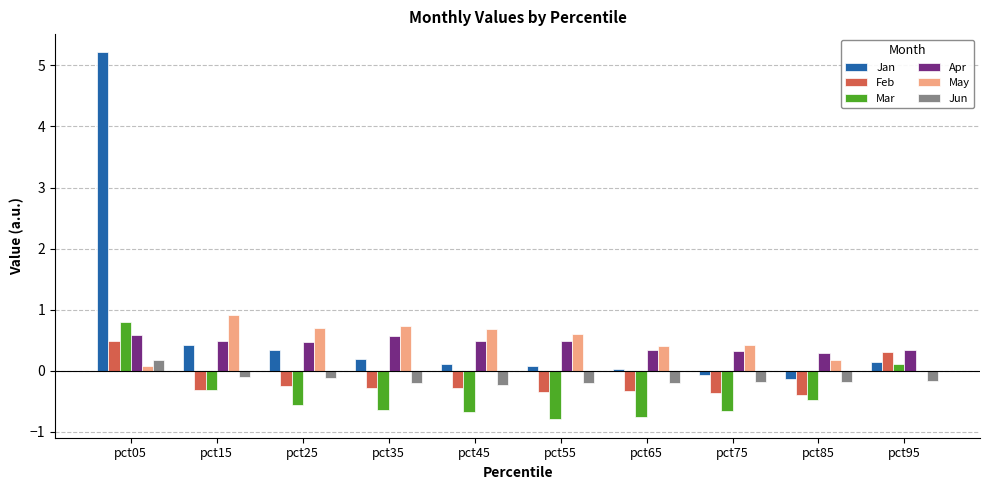

What is the sum of all Jun values?

-1.4